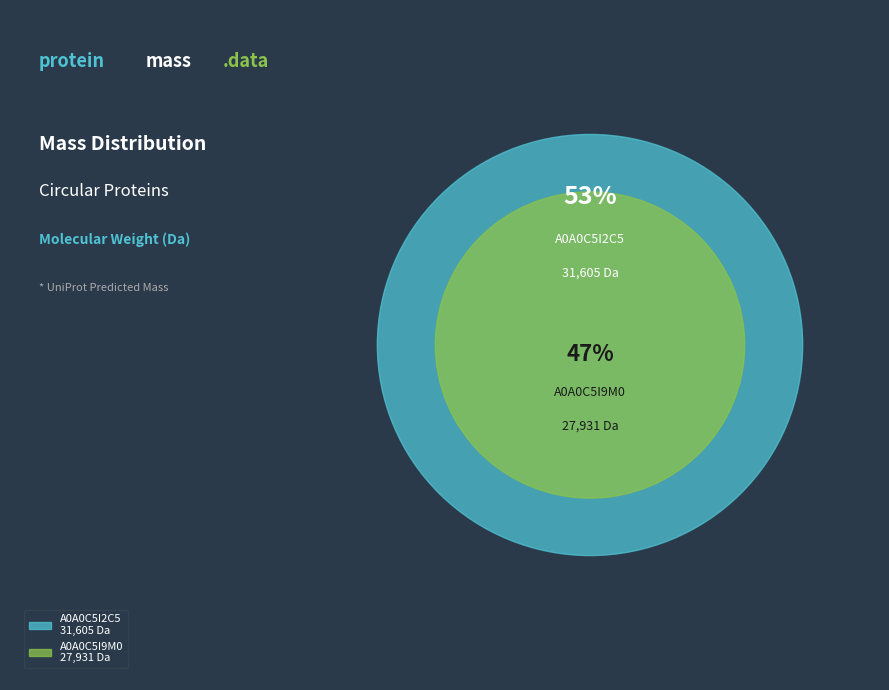

What is the total percentage of A0A0C5I2C5 and A0A0C5I9M0?

100.0%